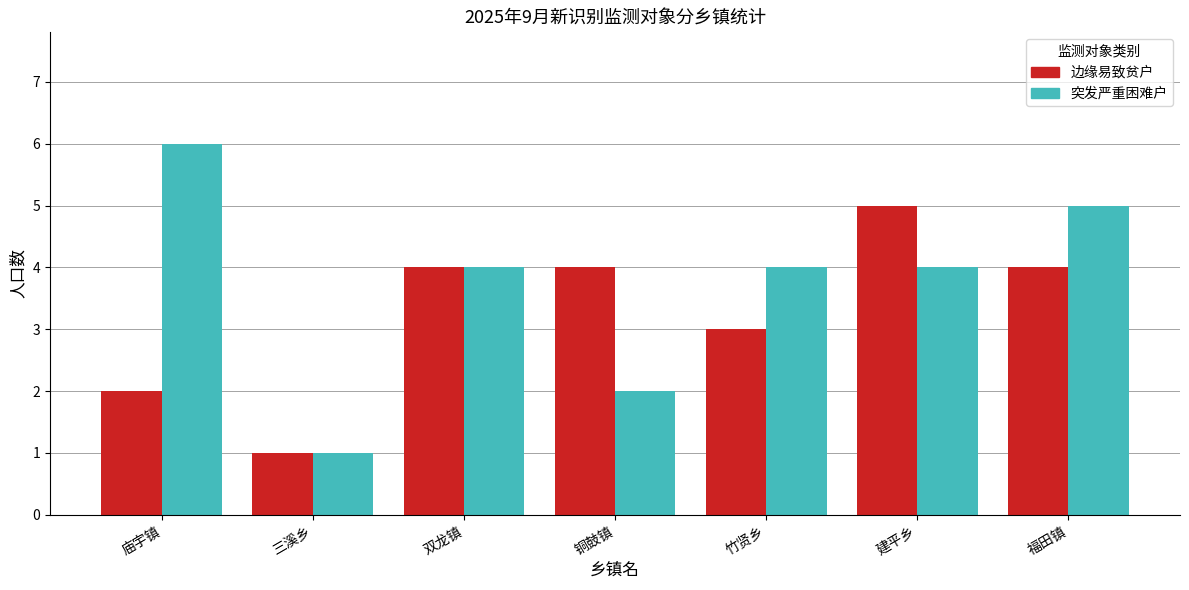

True or false: 突发严重困难户 has a value of 6 at 庙宇镇.

True